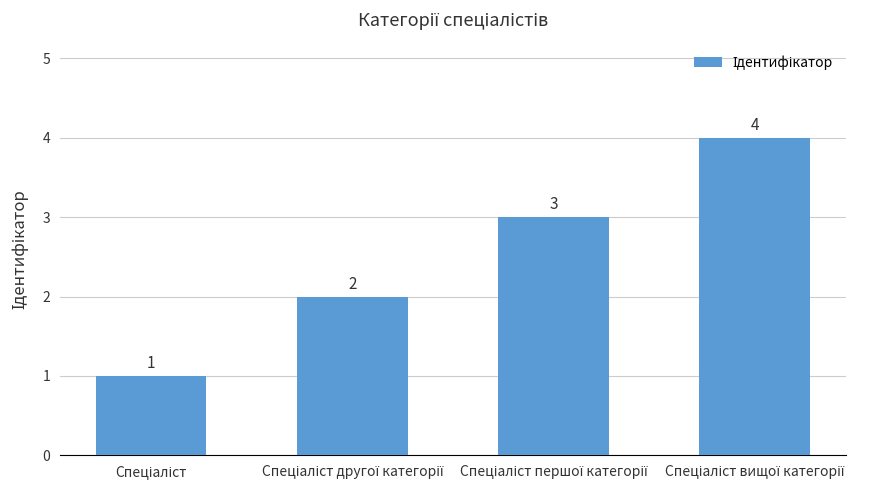

Reading left to right, transcribe all the data shown in this chart.

1	2	3	4